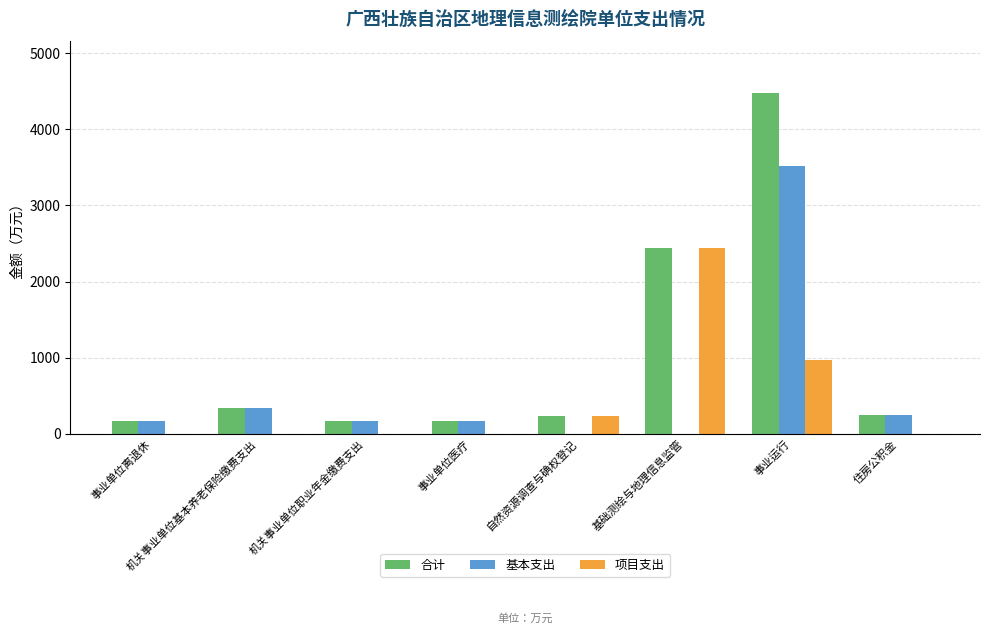

What is the greatest value displayed?

4483.9